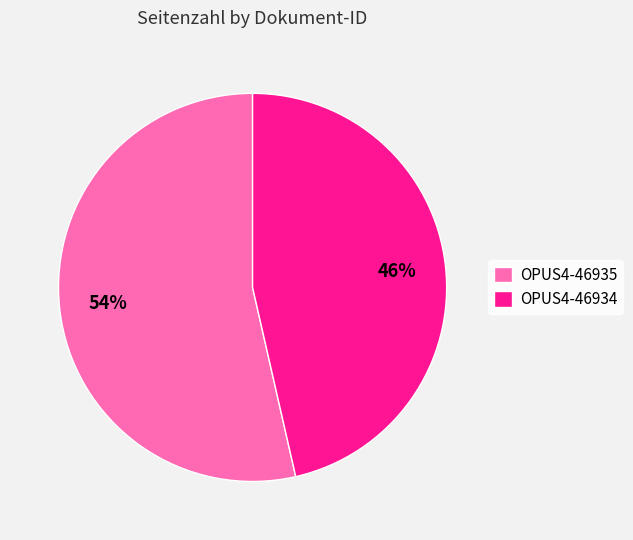

Is the sum of OPUS4-46934 and OPUS4-46935 greater than half?

Yes